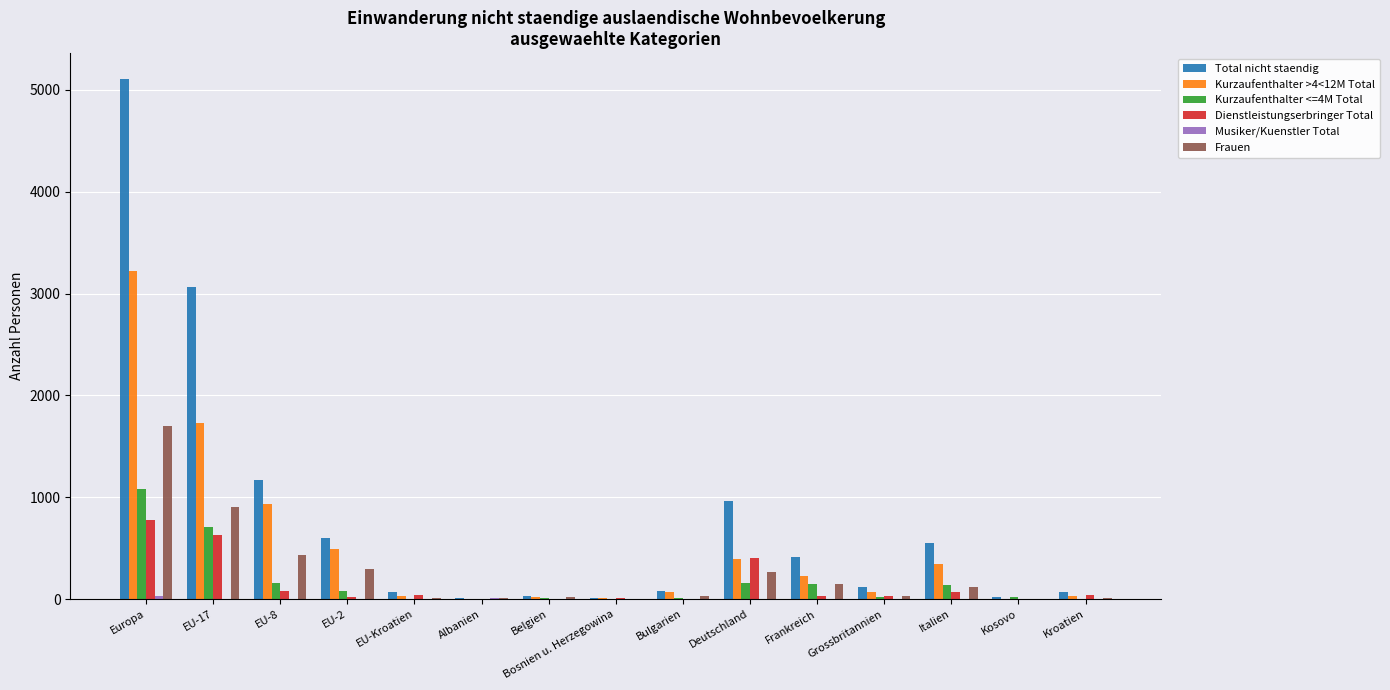

What is the maximum value shown in the chart?

5106